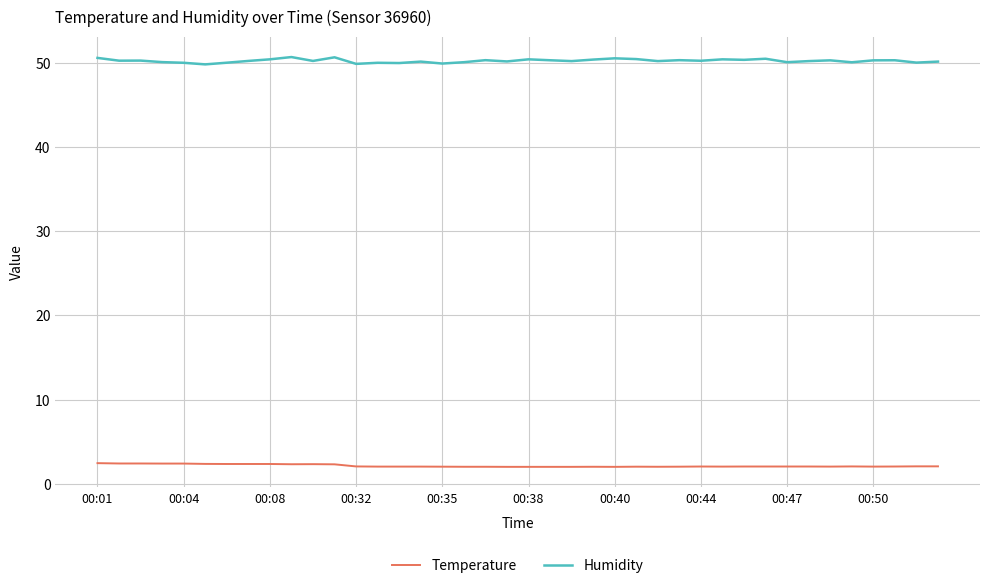

Which series has the largest total across all categories?

Humidity